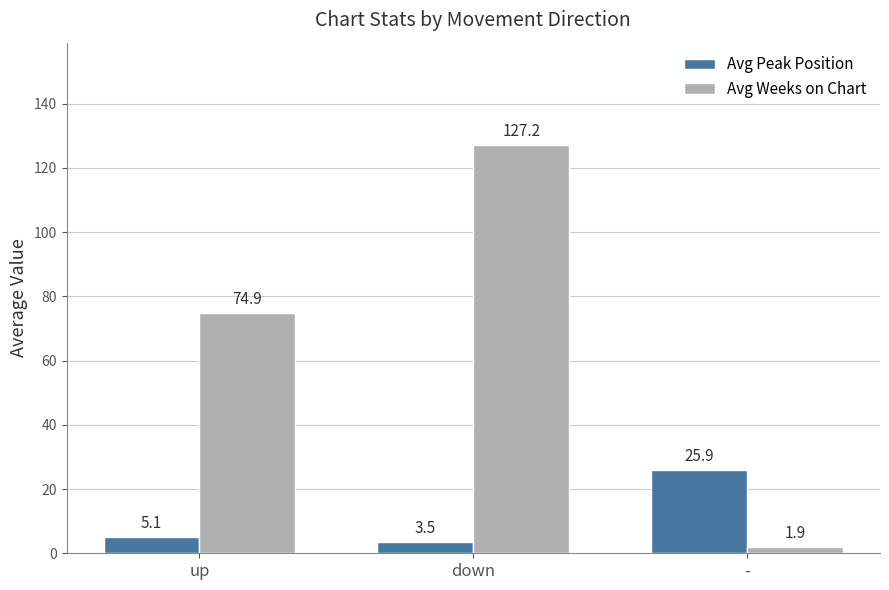

The Avg Weeks on Chart series shows 195.3 at down. True or false?

False